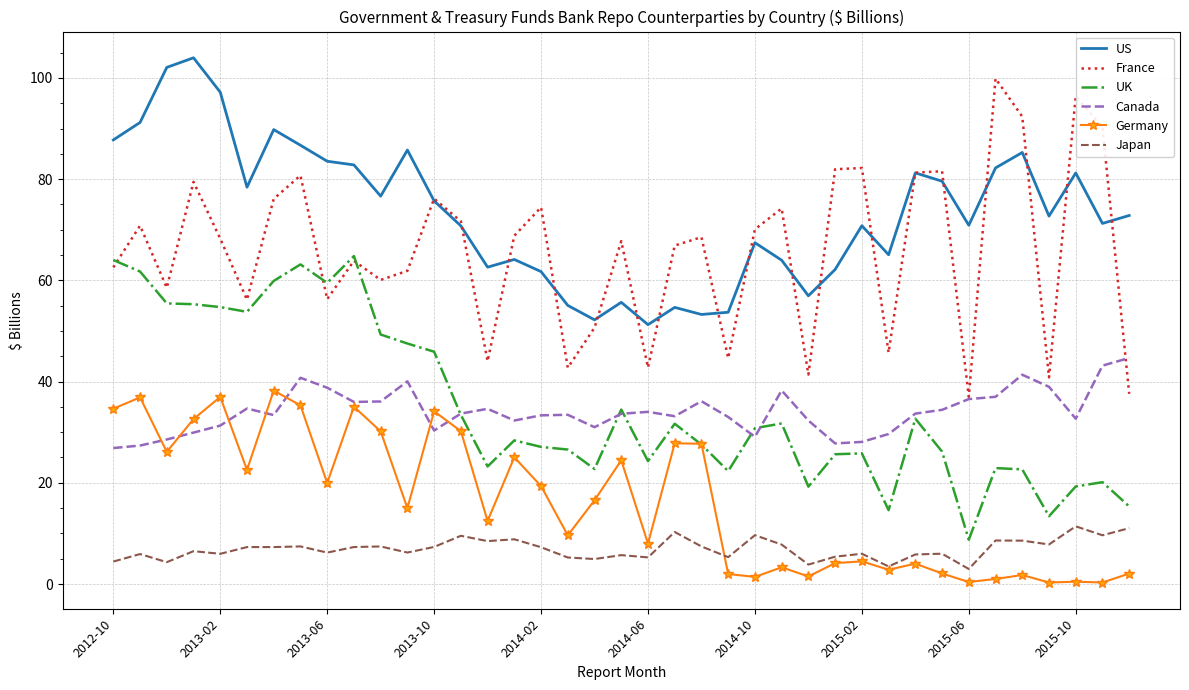

What is the average value of the Canada series?

34.1